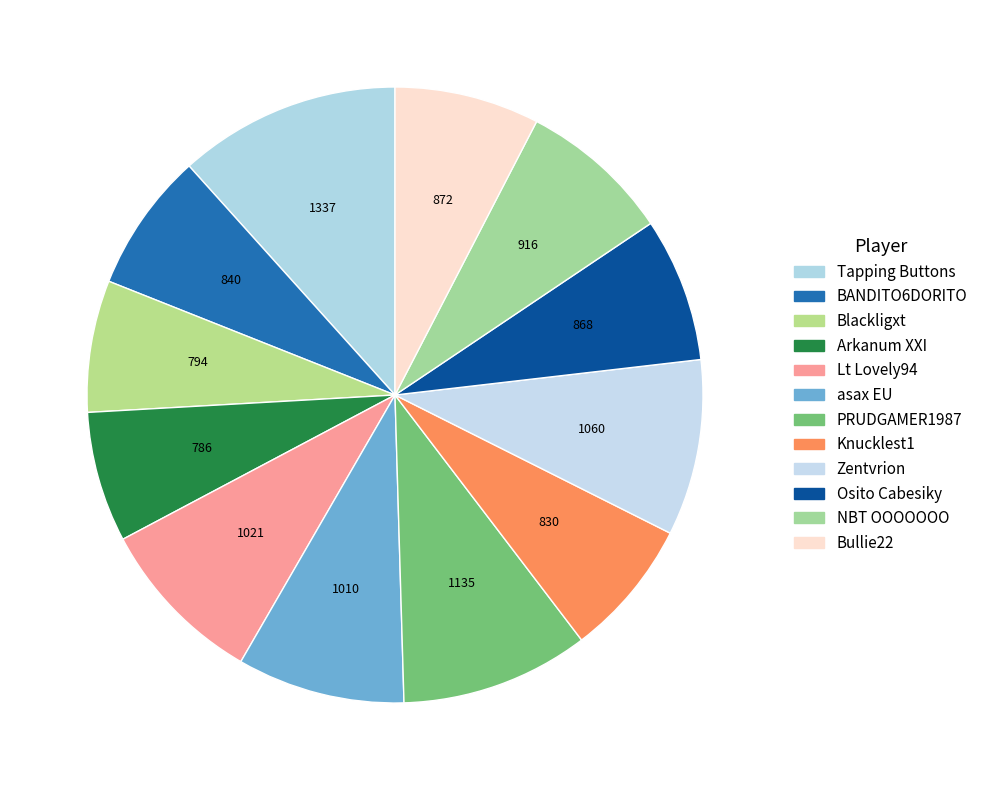

Count the number of slices in the pie.

12